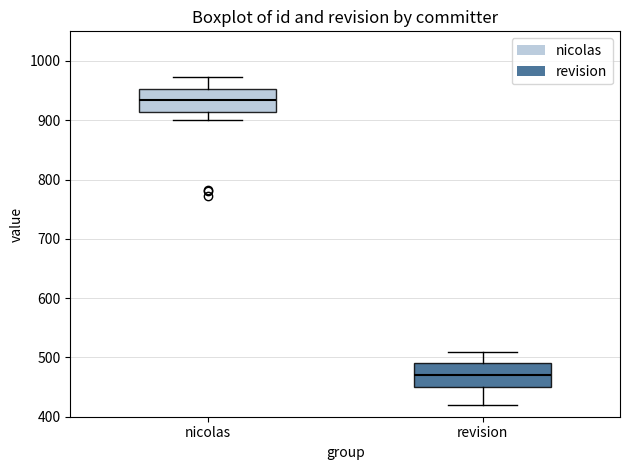

Reading left to right, read every box against the y-axis: the position of its median line, the range the box covers, and the ends of its whiskers. The values are not printed on the chart, so give them approximately, as read against the axis.

nicolas: median 930, box 910 to 950, whiskers 900 to 970
revision: median 470, box 450 to 490, whiskers 420 to 510